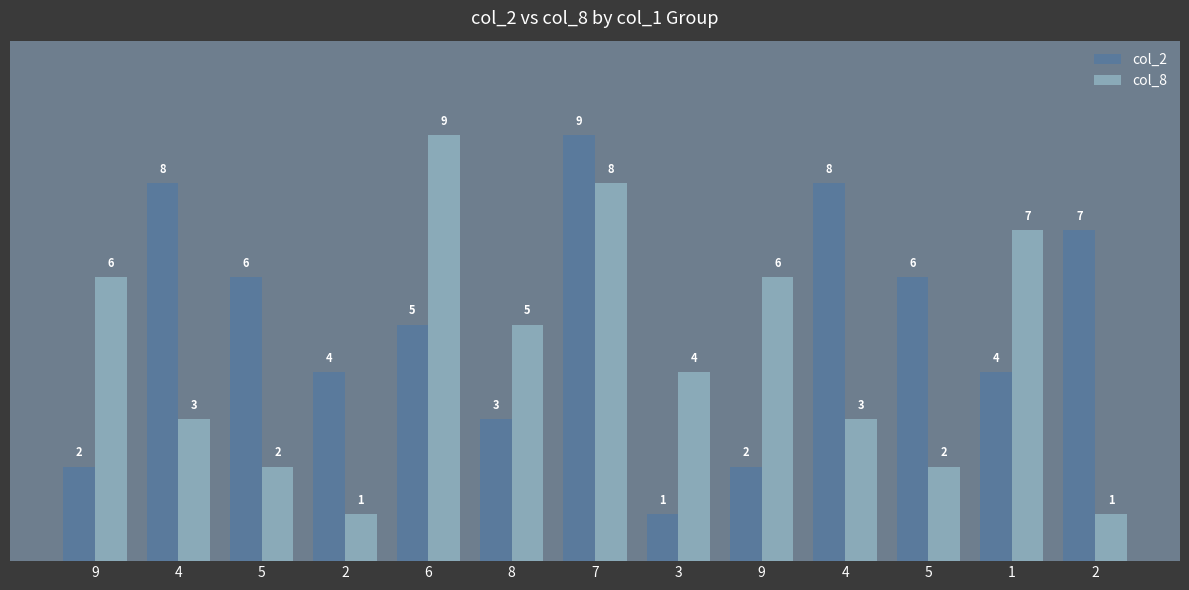

How many values in the col_8 series are below 4?

6